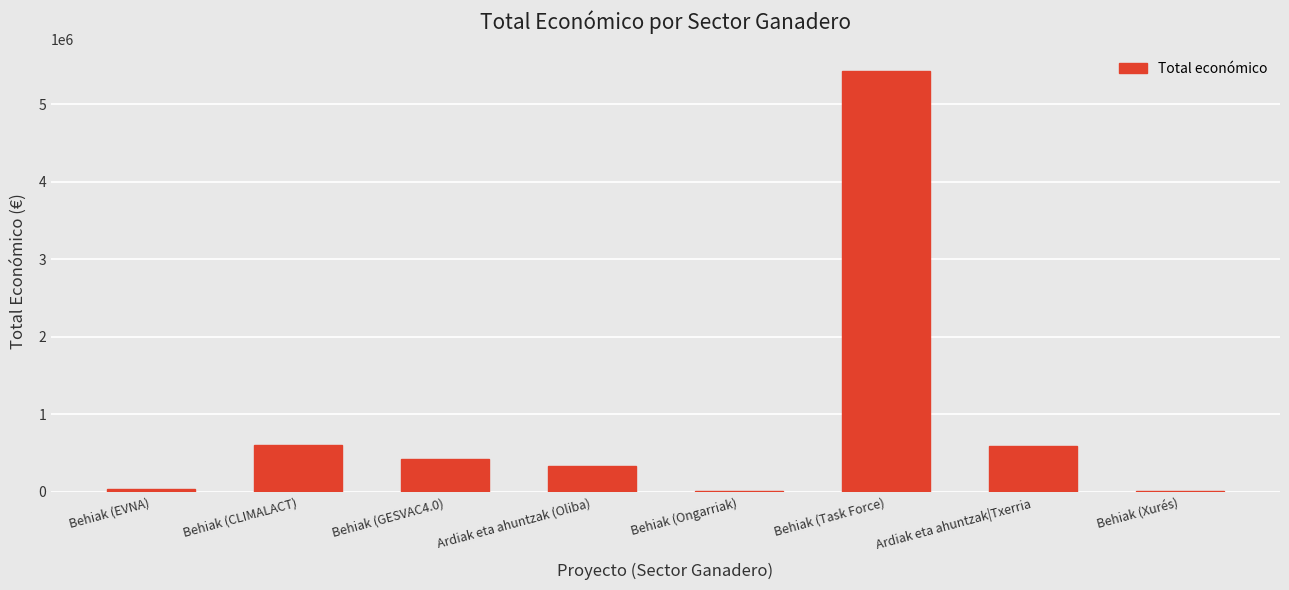

The value at Ardiak eta ahuntzak|Txerria is 598049. True or false?

True